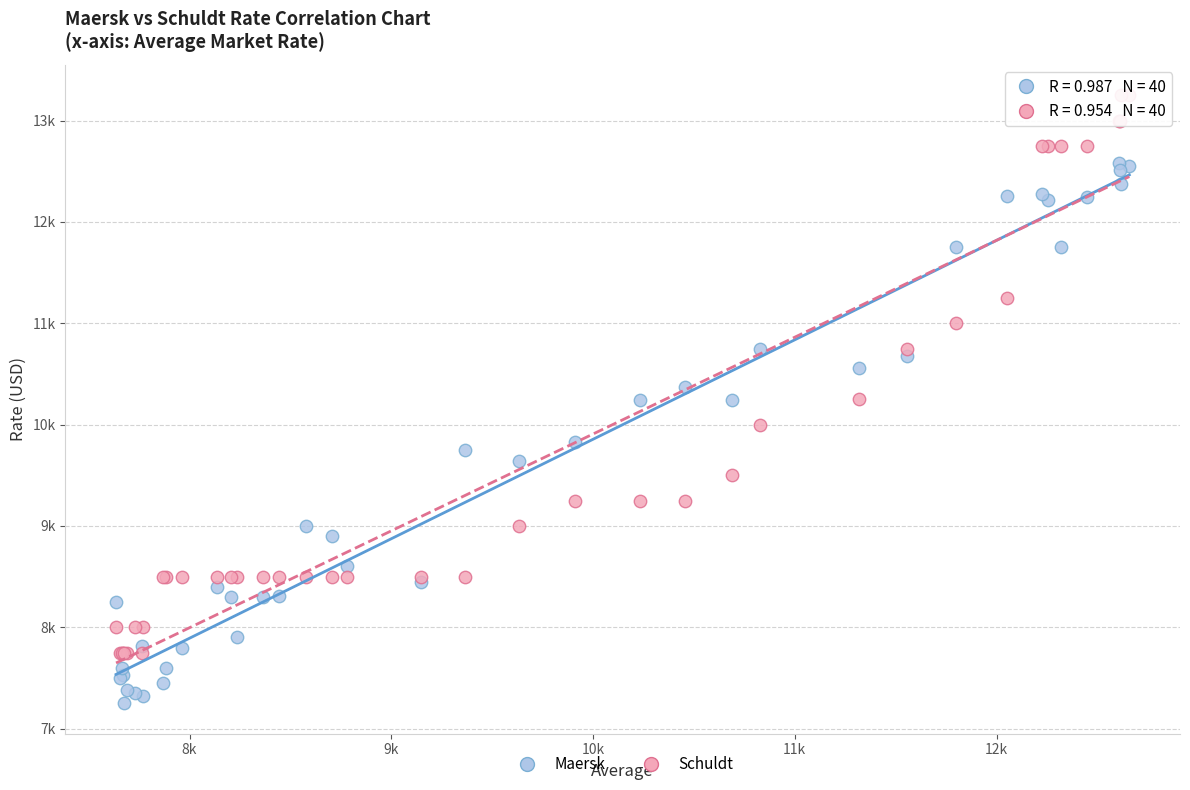

What are all the series names shown in the legend?

Maersk, Schuldt